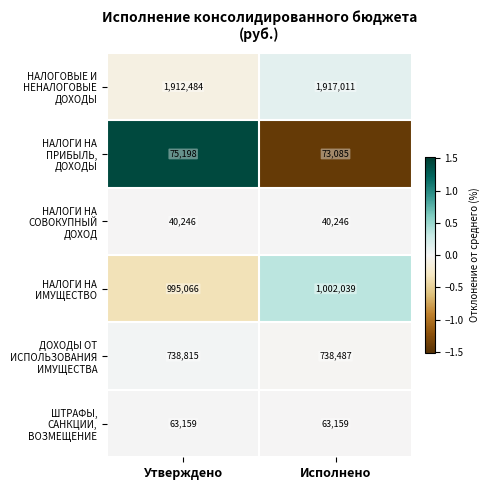

What is the maximum value shown in the chart?

1917011